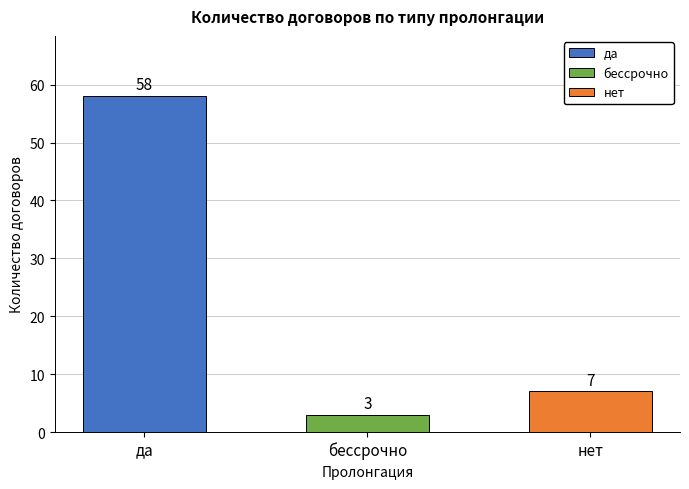

What is the greatest value displayed?

58